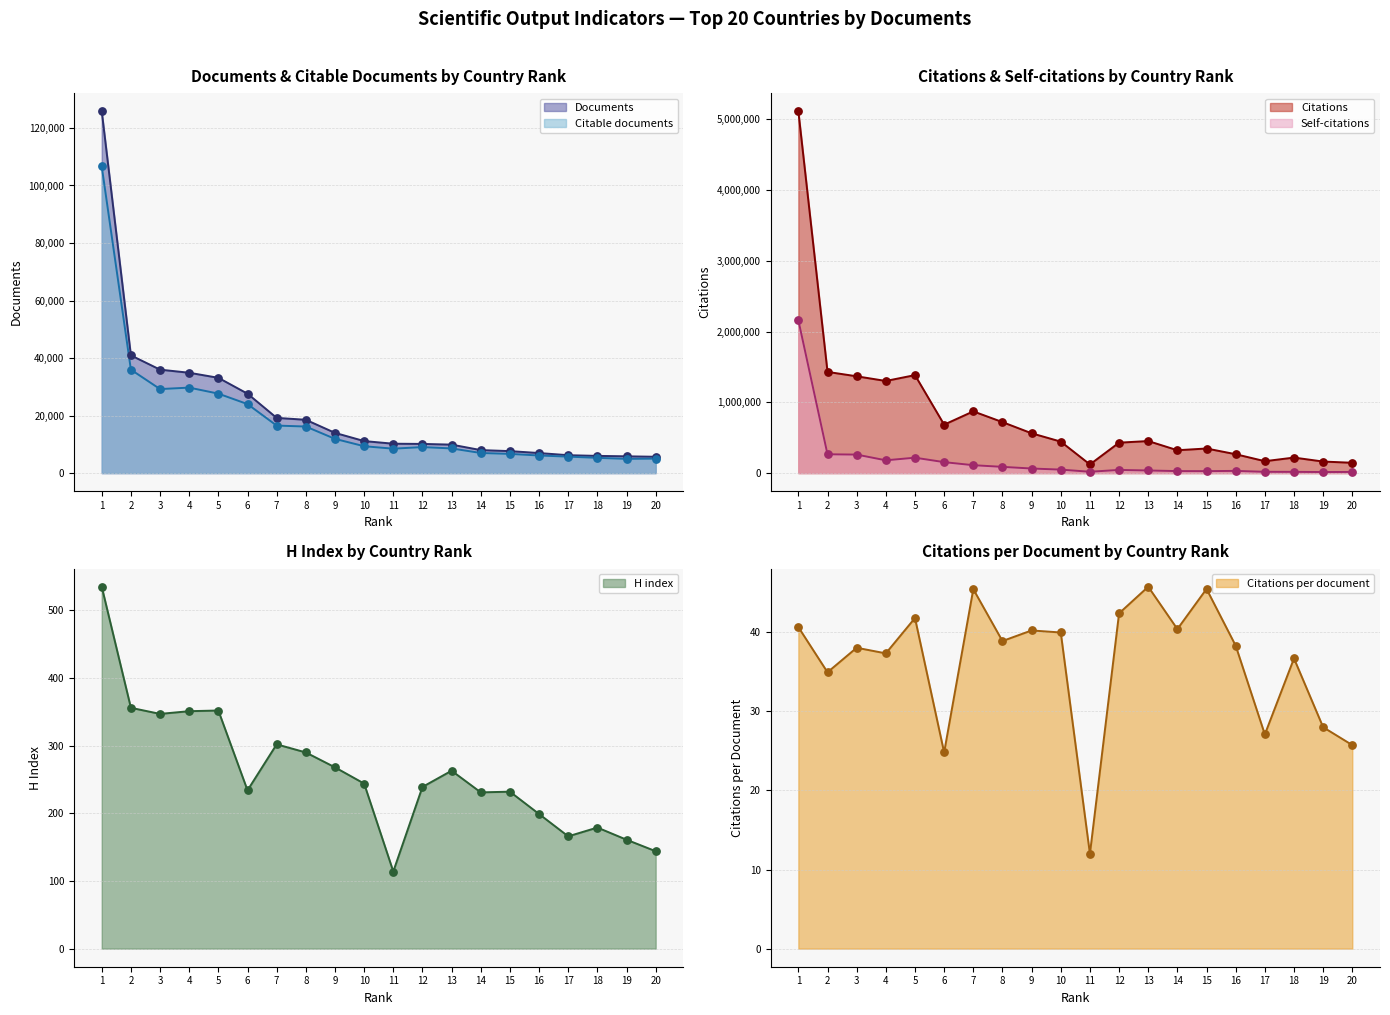

At which category is the sum across all series the highest?

1